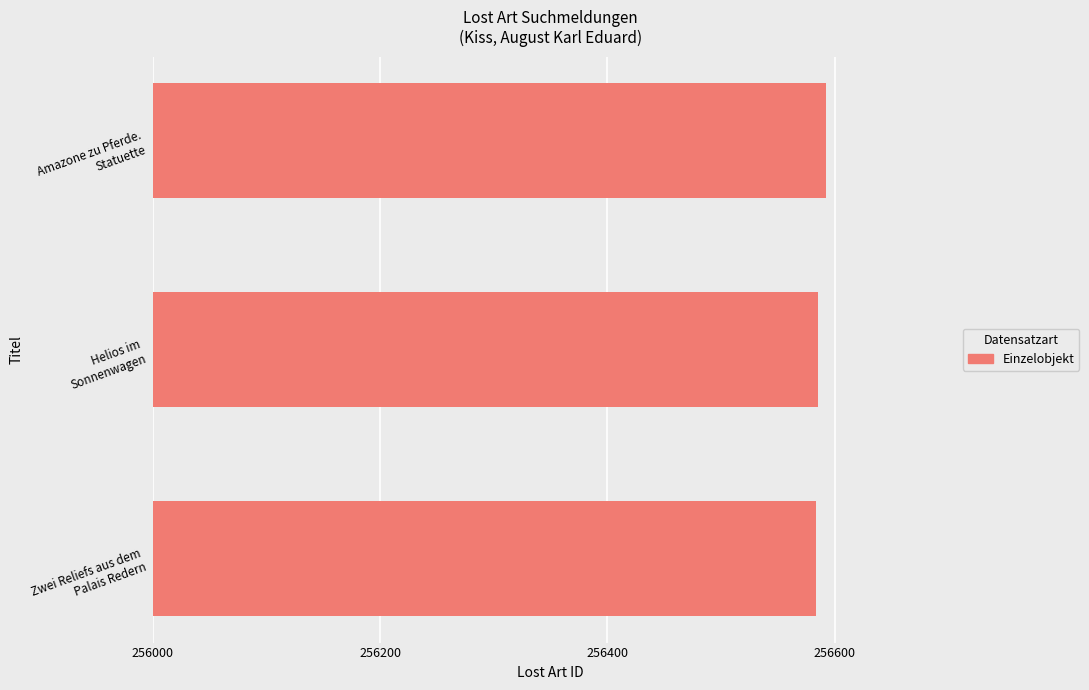

What is the average value?

256587